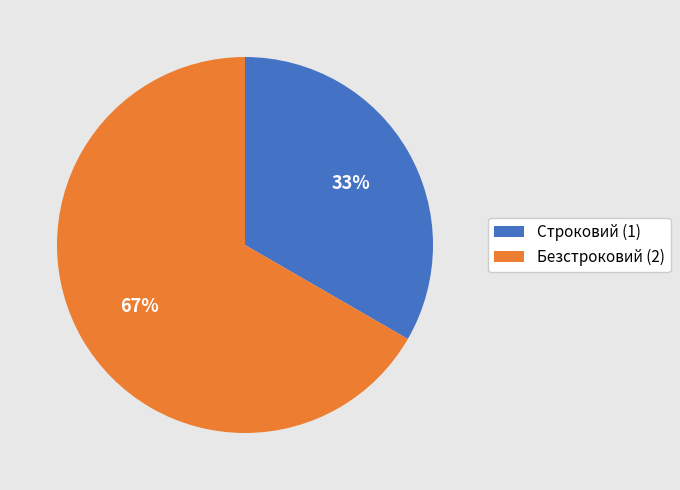

Count the number of slices in the pie.

2